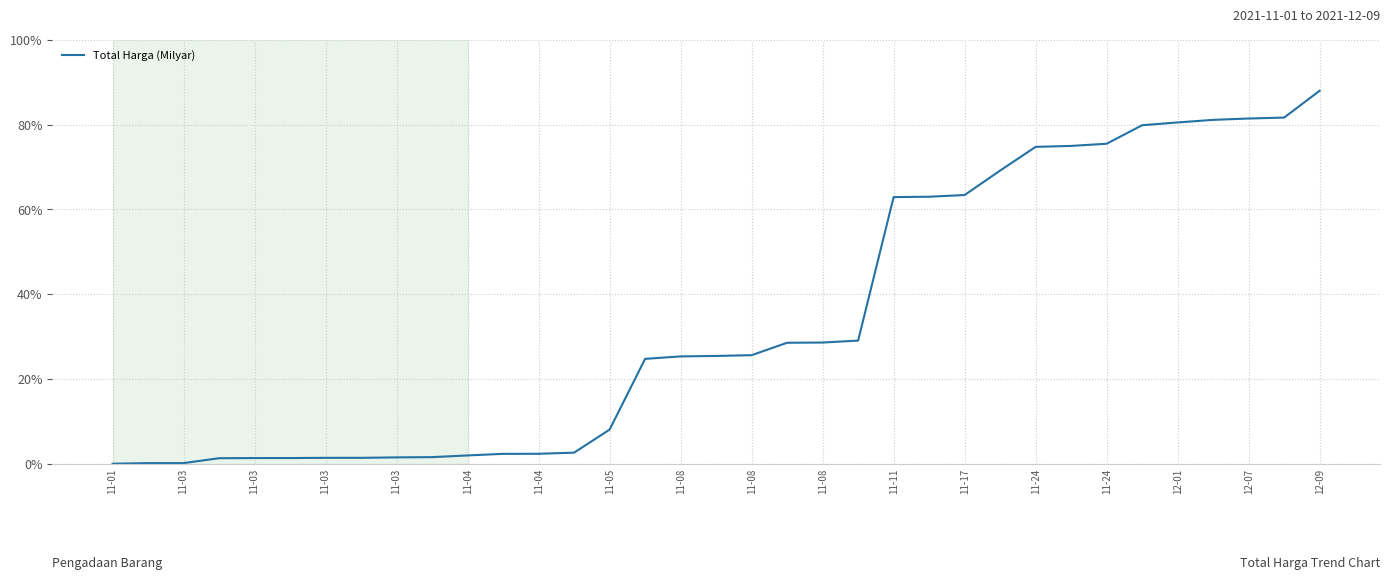

What is the difference between the maximum and minimum values?

88.0